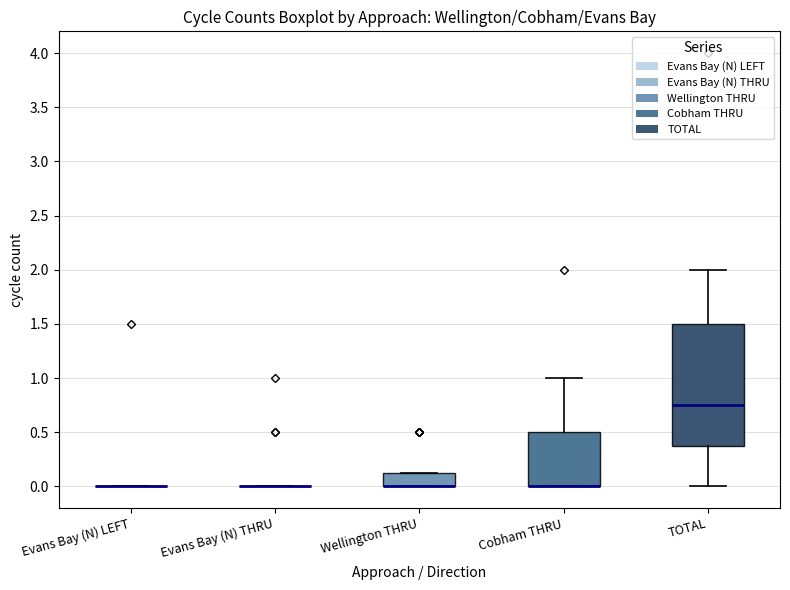

Where does the upper whisker of the box for Cobham THRU end on the y-axis? The values are not printed on the chart, so give them approximately, as read against the axis.

1.00